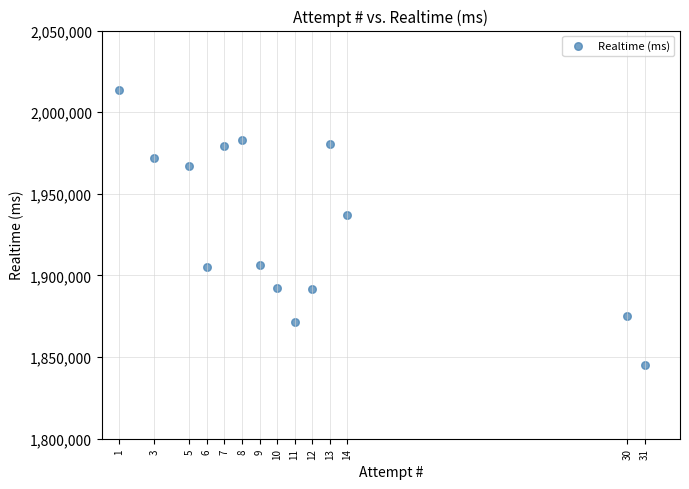

What Y value in the scatter plot is closest to 1929337?

1937149